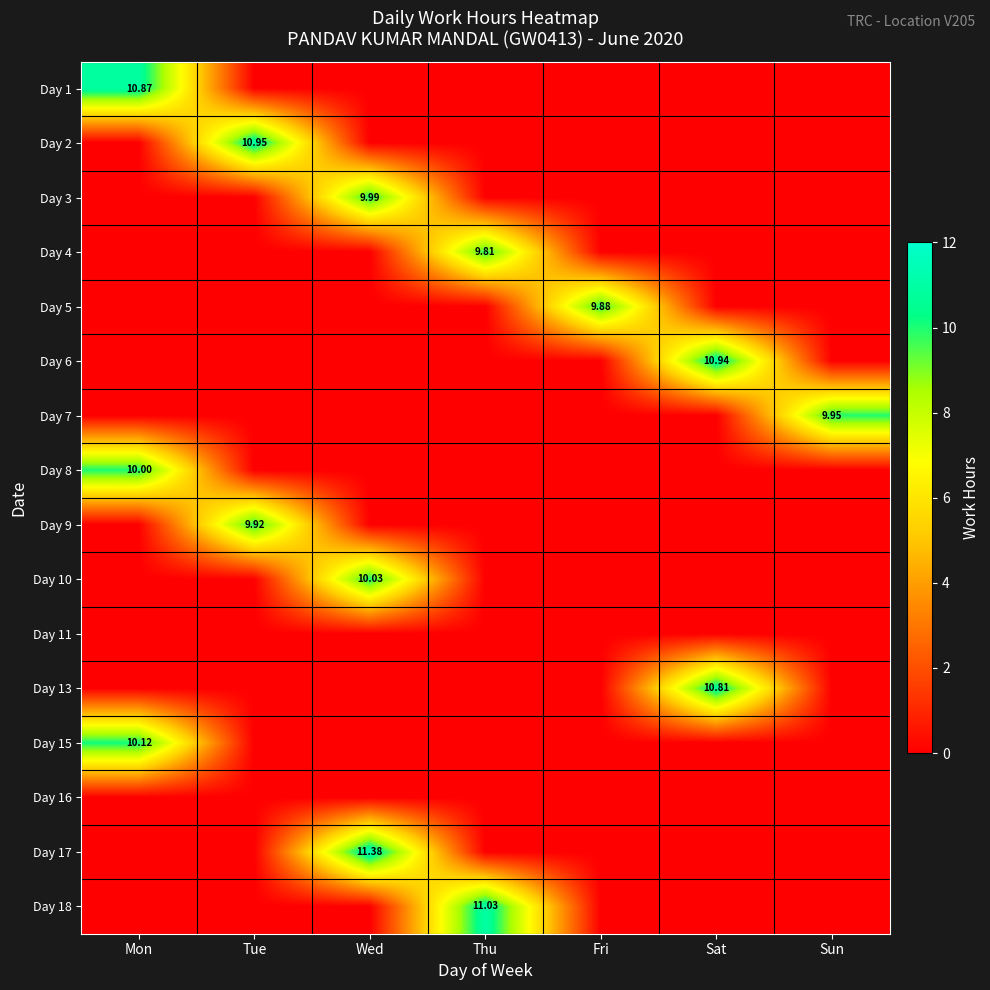

How many values in the Day 7 series exceed 0?

1